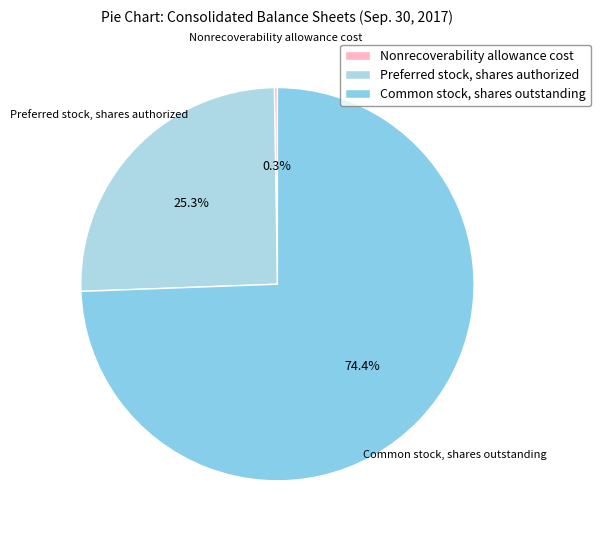

Is it true that Preferred stock, shares authorized is 40% of the pie?

False